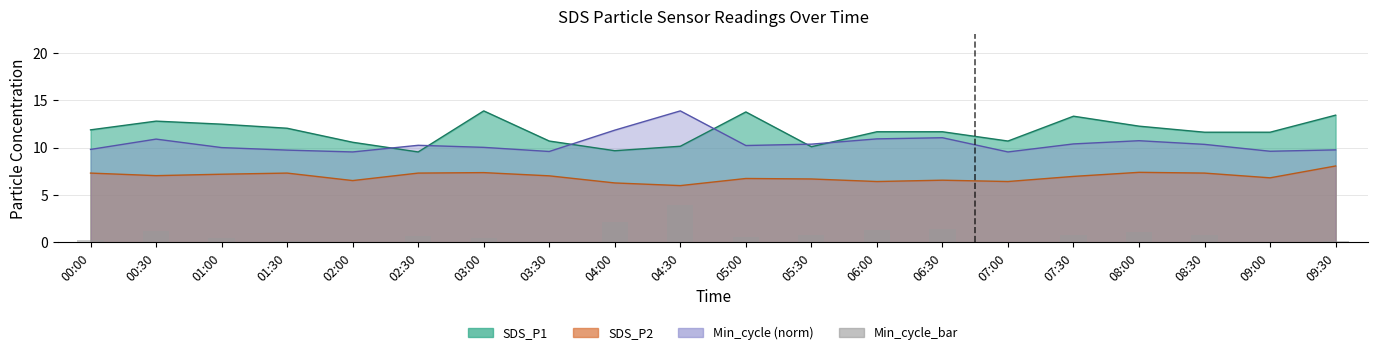

The value at 08:00 is 1.1. True or false?

True